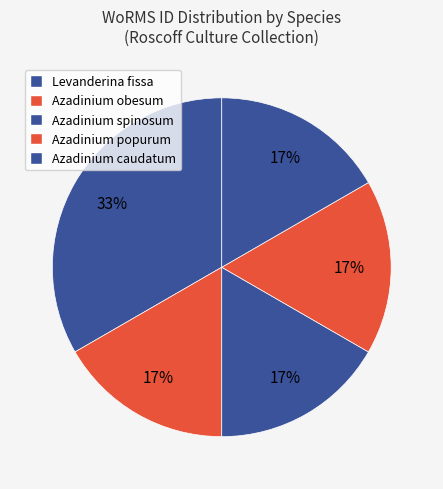

How many segments does this pie chart have?

5